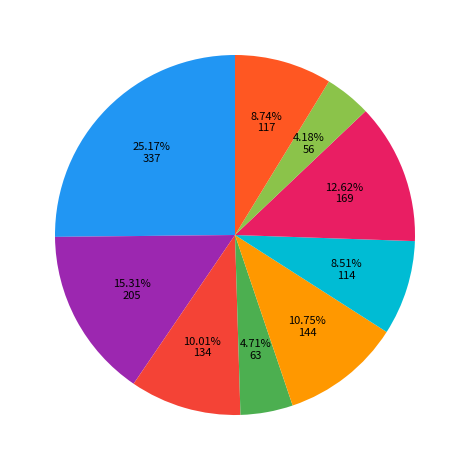

To the nearest percent, what is the average slice percentage?

11%